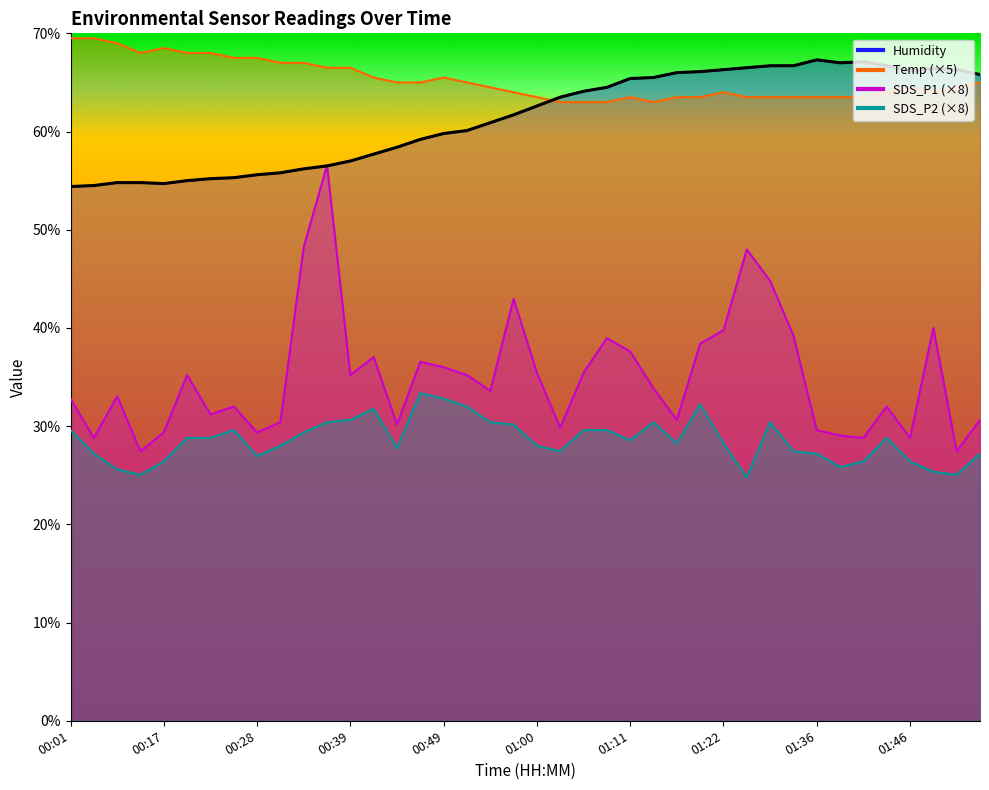

True or false: Humidity and SDS_P2 cross at least once.

False